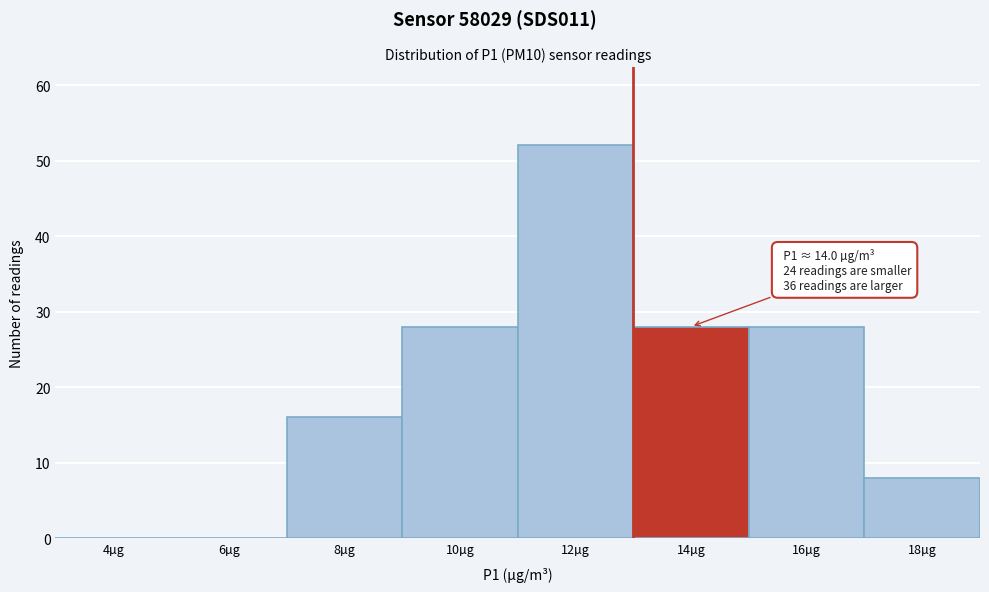

Reading left to right, what are all the values shown in this chart?

4µg=0	6µg=0	8µg=16	10µg=28	12µg=52	14µg=28	16µg=28	18µg=8